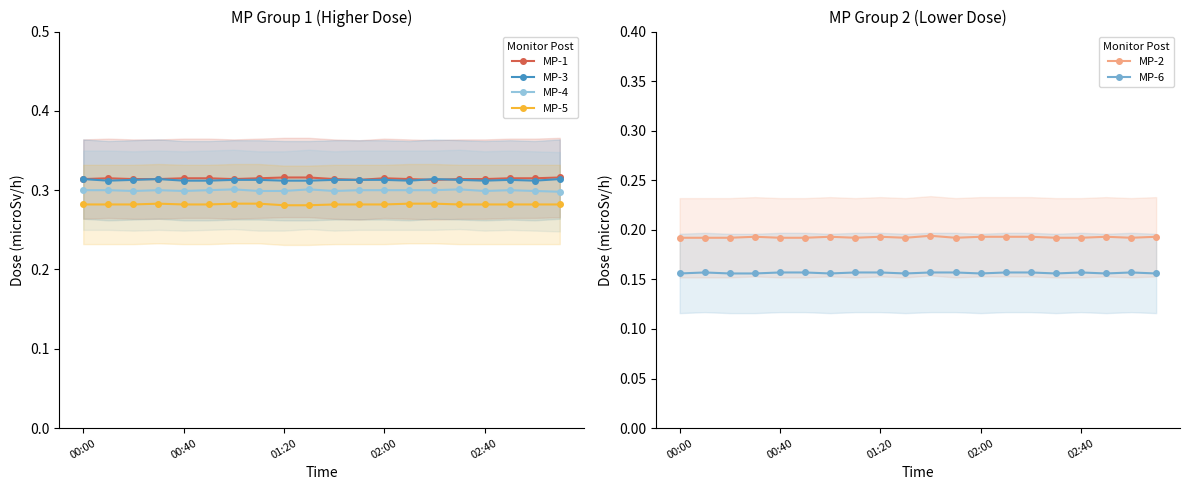

True or false: MP-4 has more than 0 interior local peaks.

True